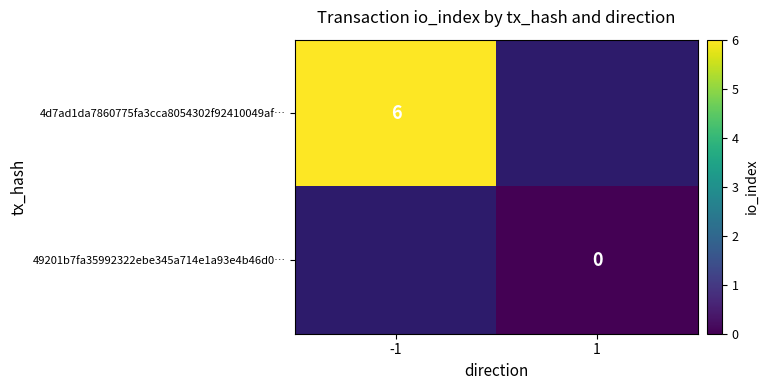

What is the maximum value shown in the chart?

6.0